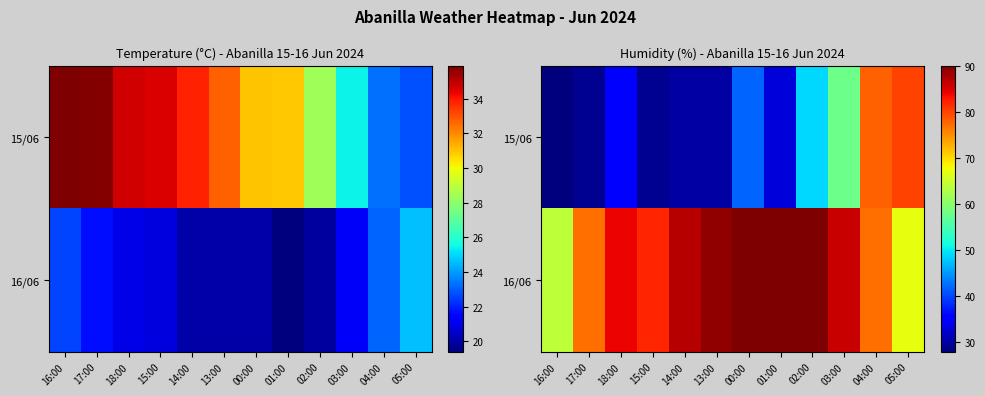

What is the difference between the maximum and second lowest values in the 15/06 series?

51